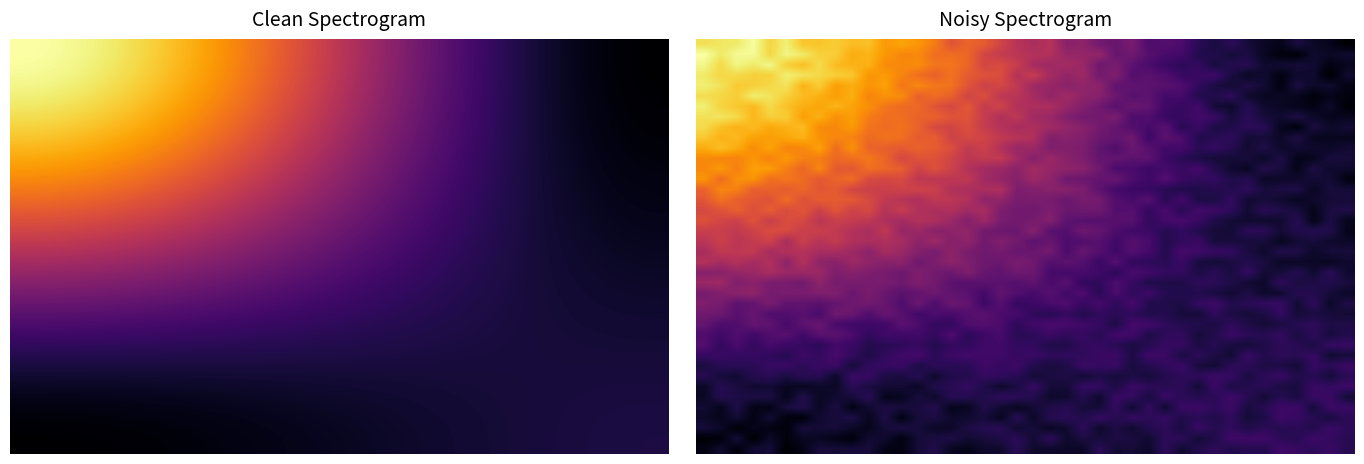

What is the spread (max minus min) of values at 28?

8.5